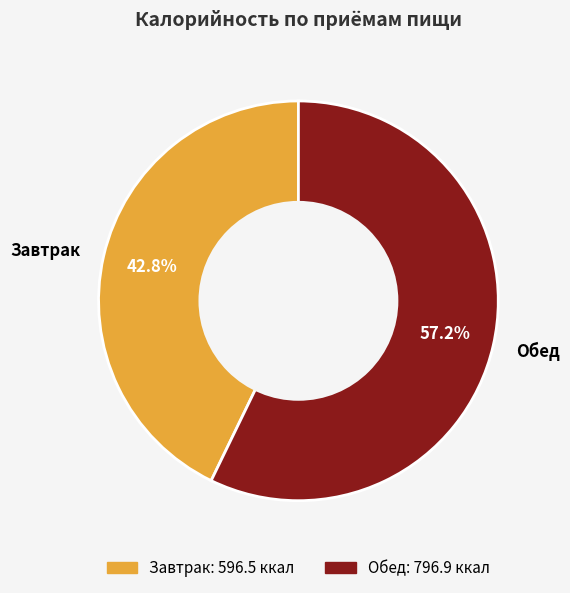

To the nearest percent, what is the difference between the Завтрак and Обед slice percentages?

14%